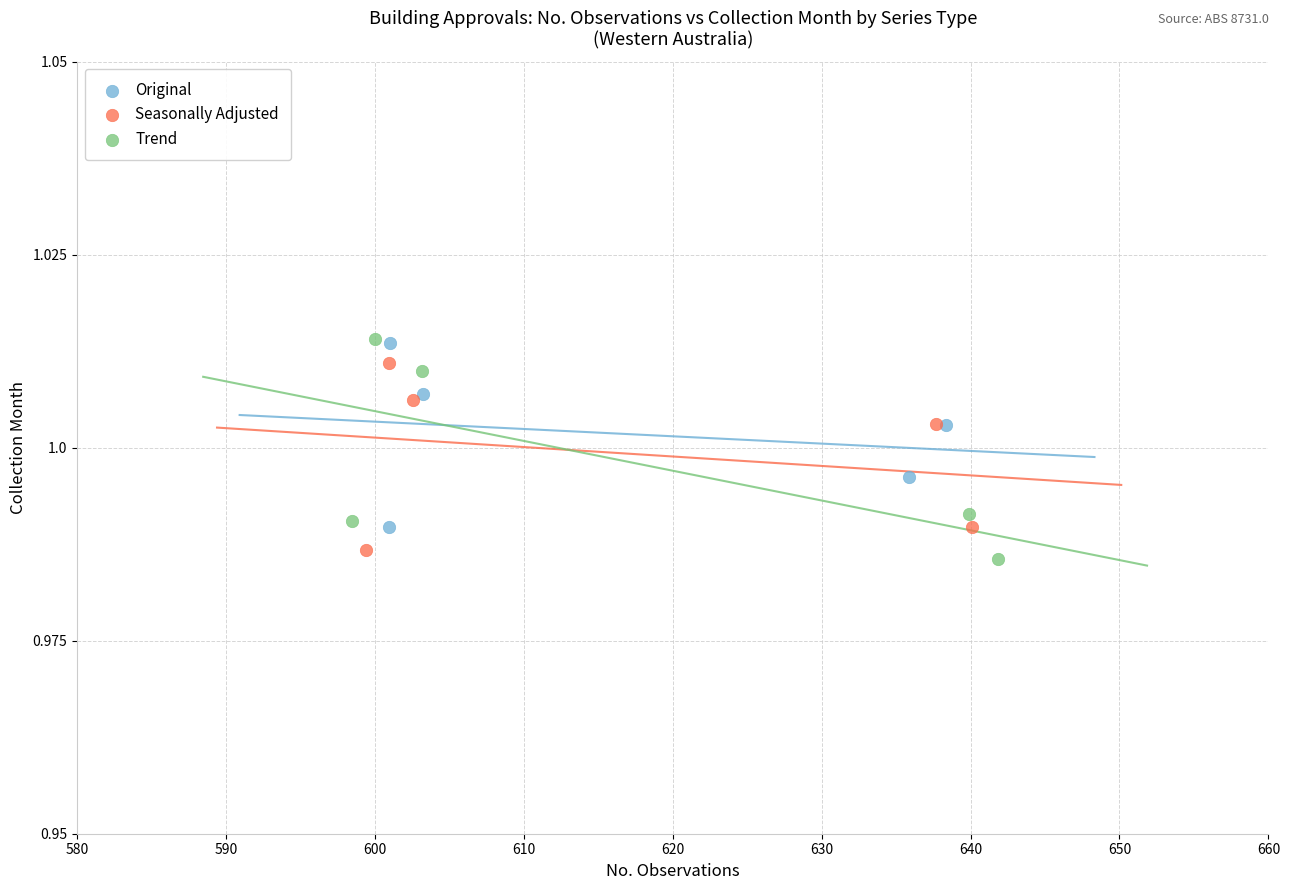

What are all the series names shown in the legend?

Original, Seasonally Adjusted, Trend